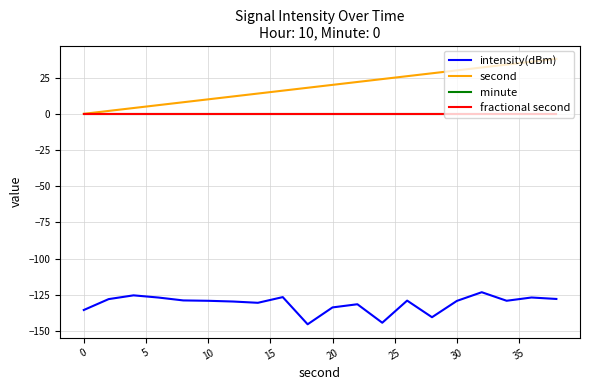

True or false: second has more than 0 points higher than both neighbors.

False